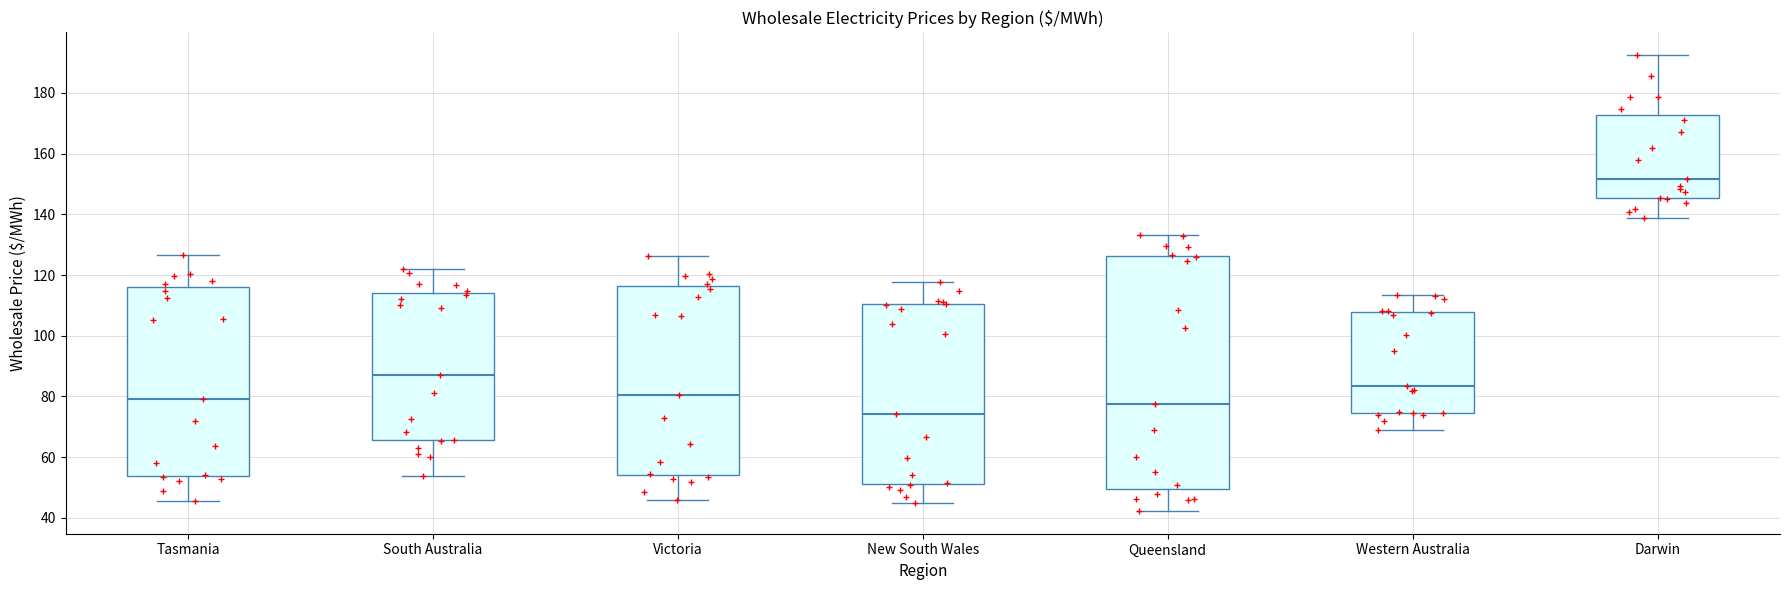

Reading left to right, read every box against the y-axis: the position of its median line, the range the box covers, and the ends of its whiskers. The values are not printed on the chart, so give them approximately, as read against the axis.

Tasmania: median 80, box 54 to 116, whiskers 46 to 126
South Australia: median 86, box 66 to 114, whiskers 54 to 122
Victoria: median 80, box 54 to 116, whiskers 46 to 126
New South Wales: median 74, box 52 to 110, whiskers 44 to 118
Queensland: median 78, box 50 to 126, whiskers 42 to 134
Western Australia: median 84, box 74 to 108, whiskers 70 to 114
Darwin: median 152, box 146 to 172, whiskers 138 to 192